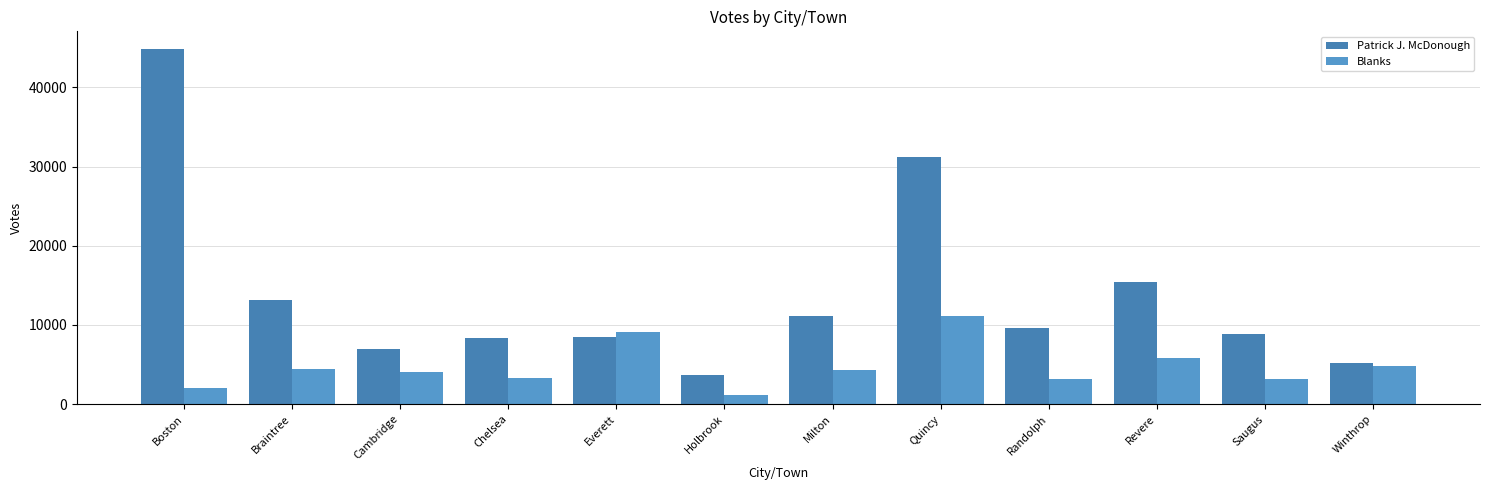

Read the Blanks value at Quincy.

11093